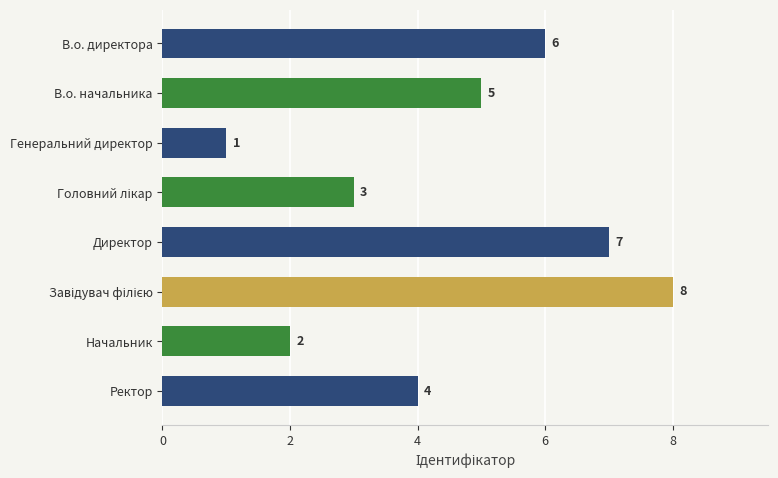

How many bars are there in total?

8